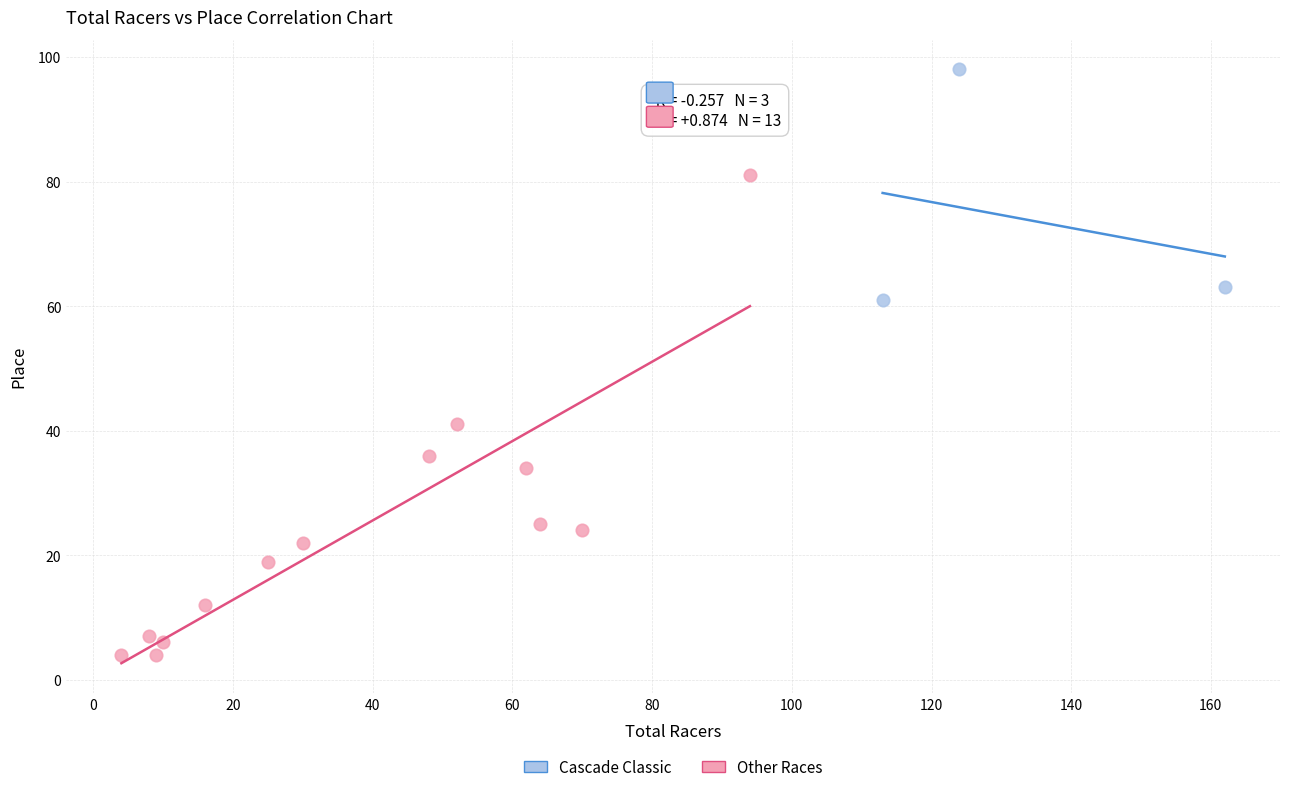

Which series has the largest Y range (max minus min)?

Other Races